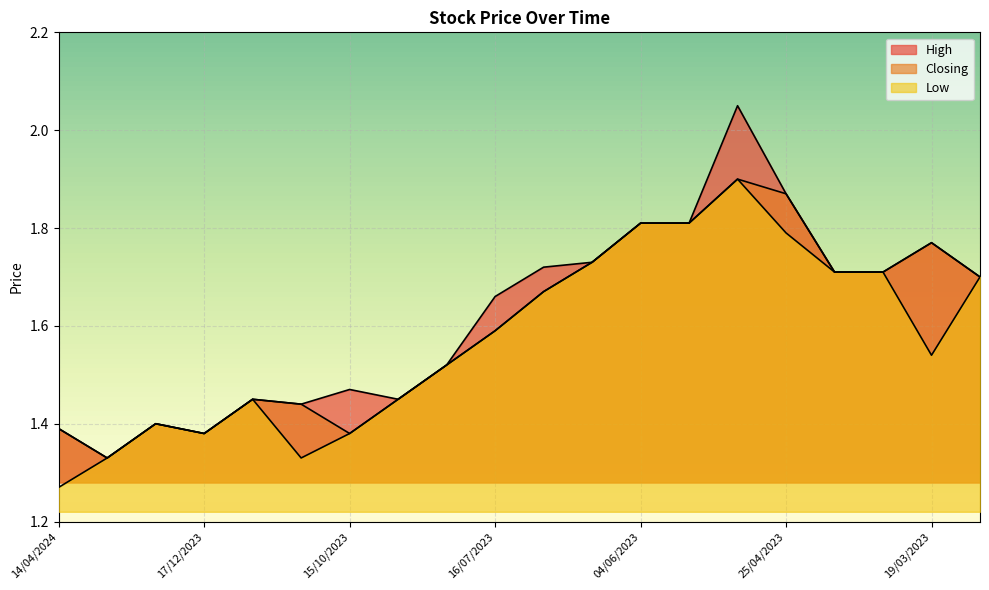

The value of High at 14/04/2024 is 1.4. True or false?

True